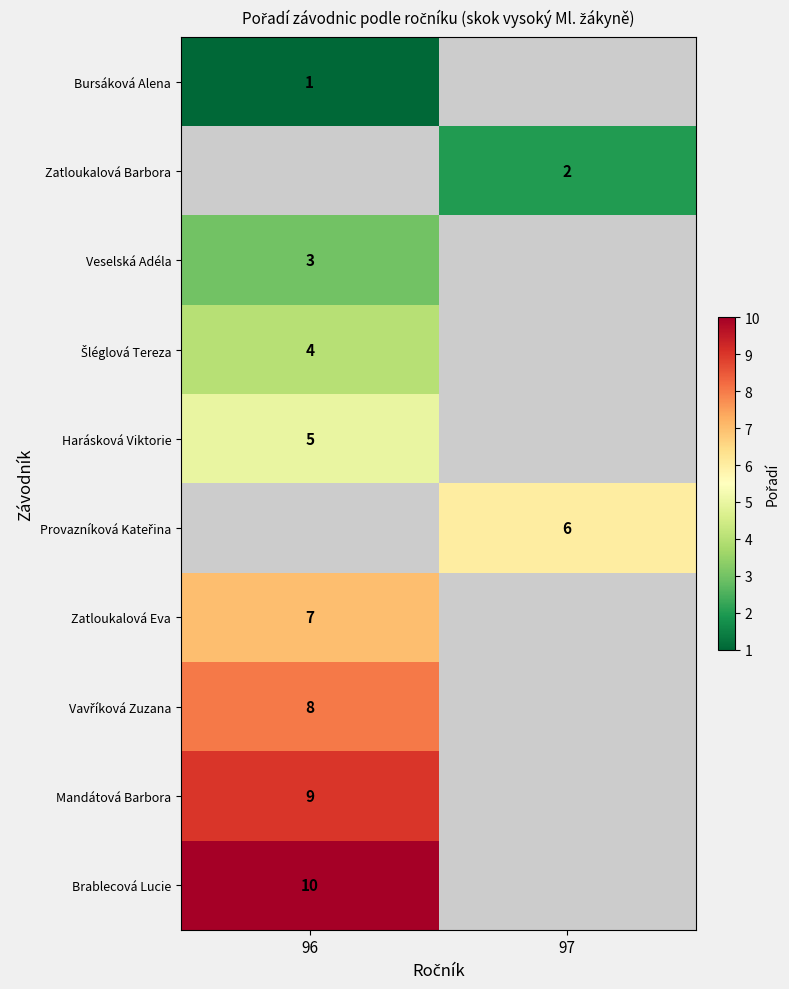

The value of Zatloukalová Barbora at 97 is 1. True or false?

False